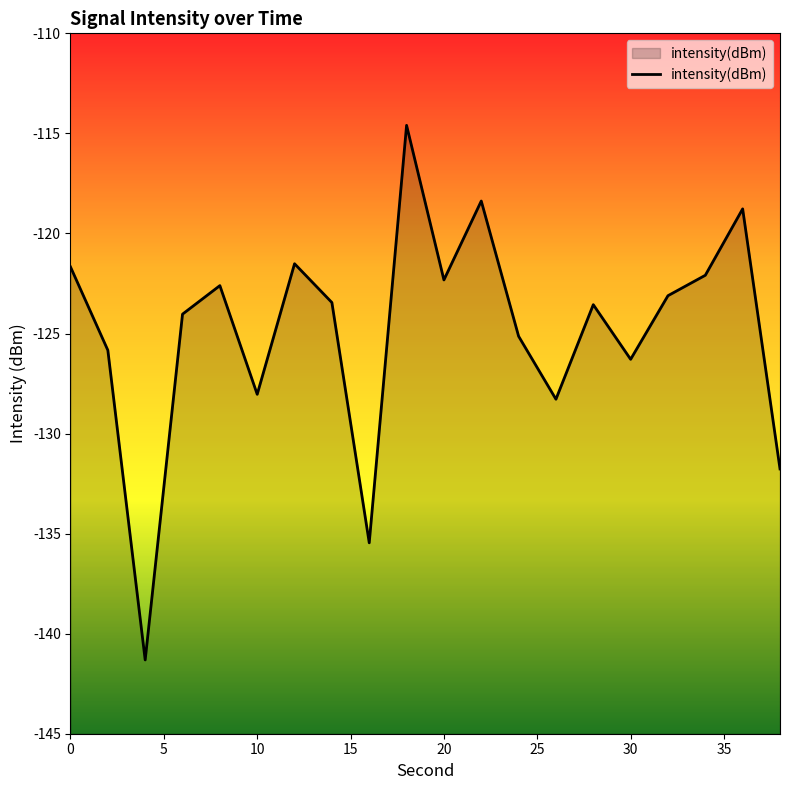

The value at 30 is -126.3. True or false?

True